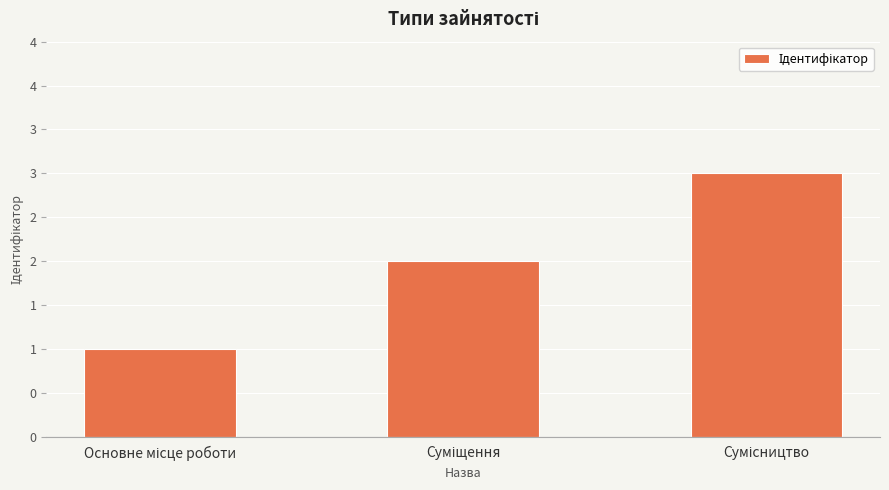

Between Суміщення and Сумісництво, which is larger?

Сумісництво